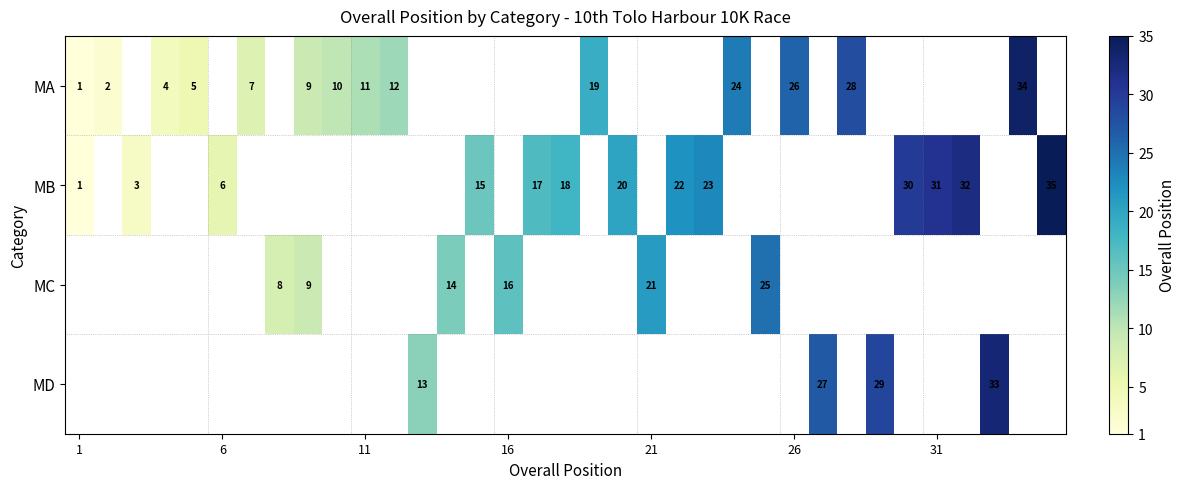

The MA series shows 8 at 26. True or false?

False